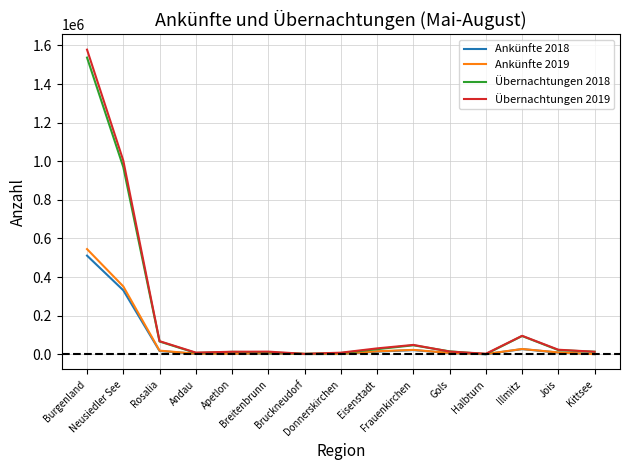

Which series has the largest range (max minus min)?

Übernachtungen 2019